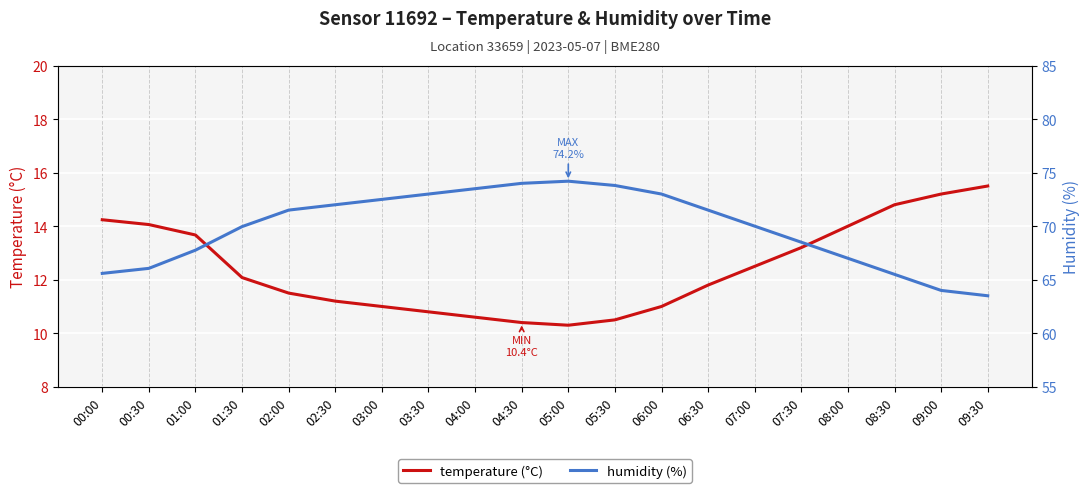

True or false: temperature (°C) and humidity (%) cross at least once.

False